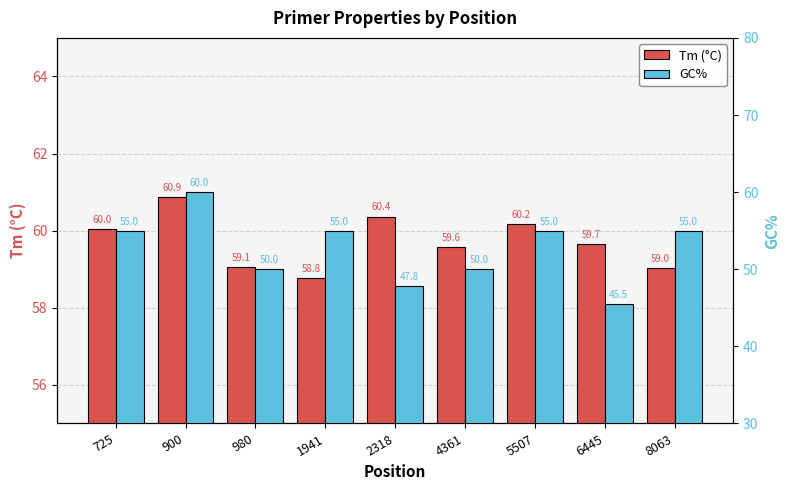

At how many categories does at least one series exceed 53?

9